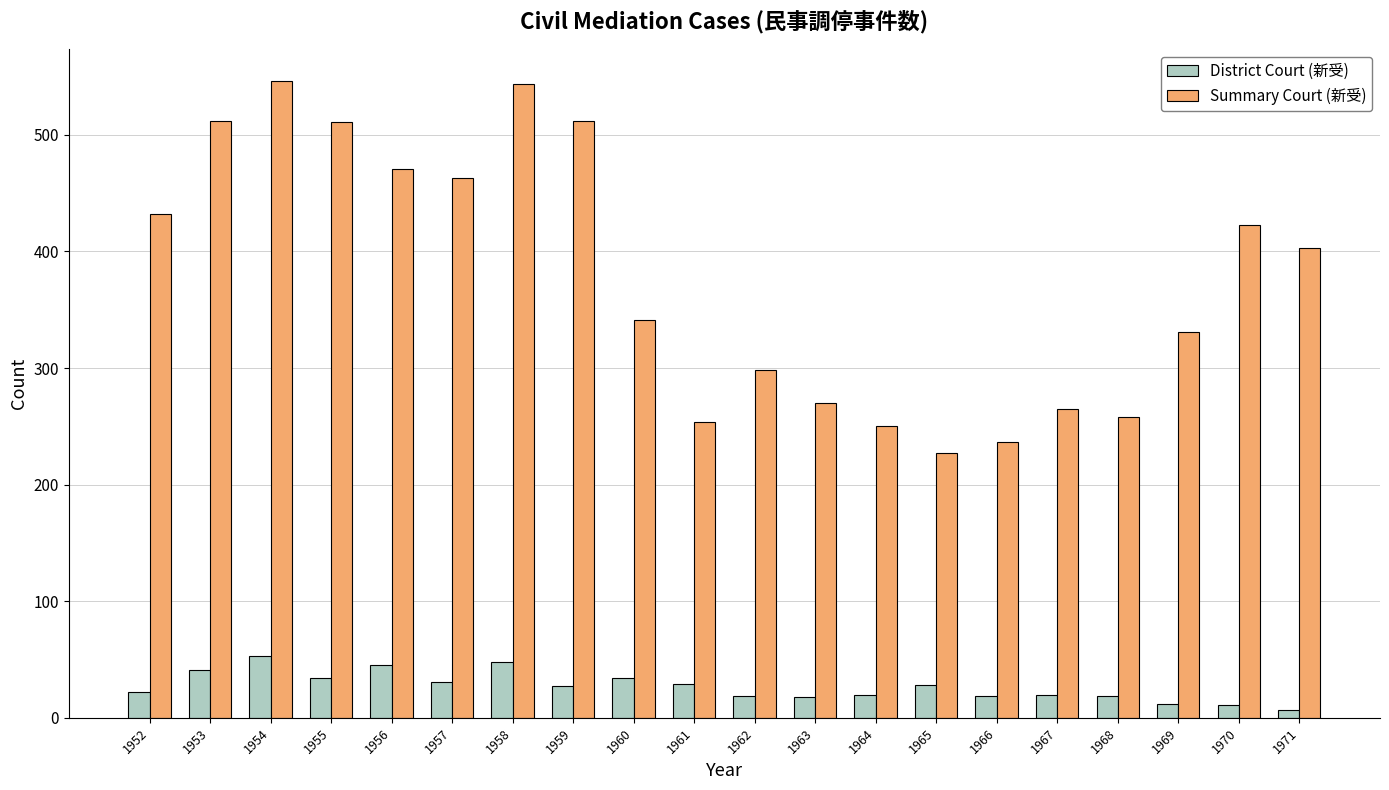

Rank the series by their average value, from lowest to highest.

District Court (新受), Summary Court (新受)